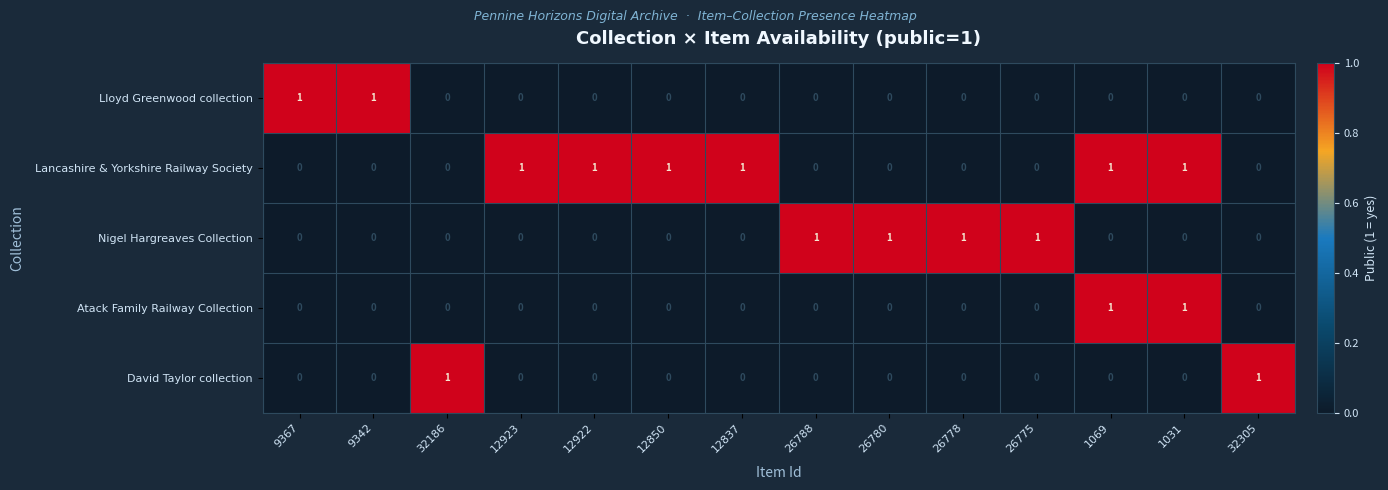

What is the sum of all Lancashire & Yorkshire Railway Society values?

6